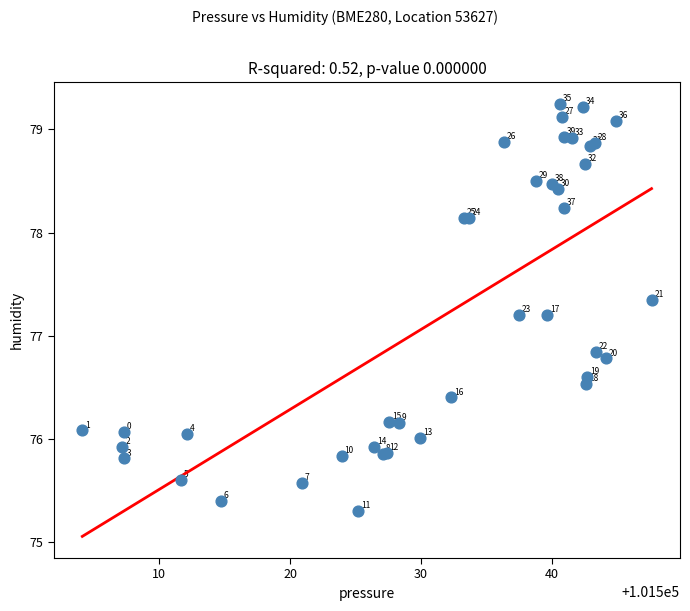

What Y value in the scatter plot is closest to 77?

76.8